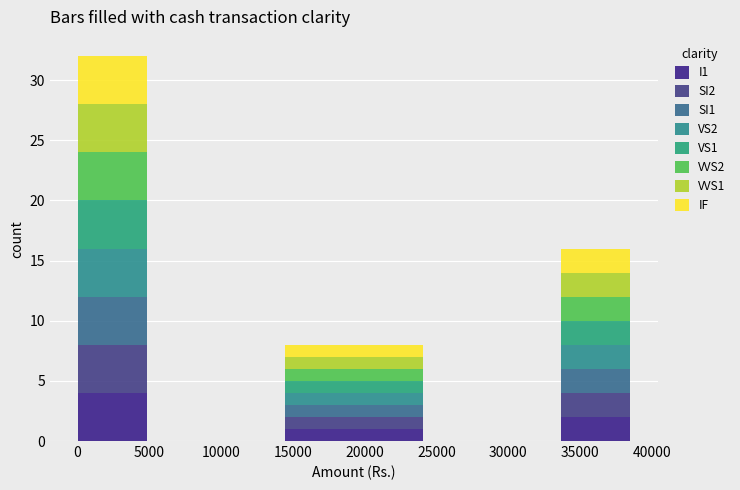

Reading left to right, transcribe this chart: for each stacked bar, give the range it covers on the x-axis and its total height. Neither the bar edges nor the heights are printed on the chart, so give them approximately, as read against the axes.

0 to 5000: 32
5000 to 9500: 0
9500 to 14500: 0
14500 to 19500: 8
19500 to 24000: 8
24000 to 29000: 0
29000 to 33500: 0
33500 to 38500: 16